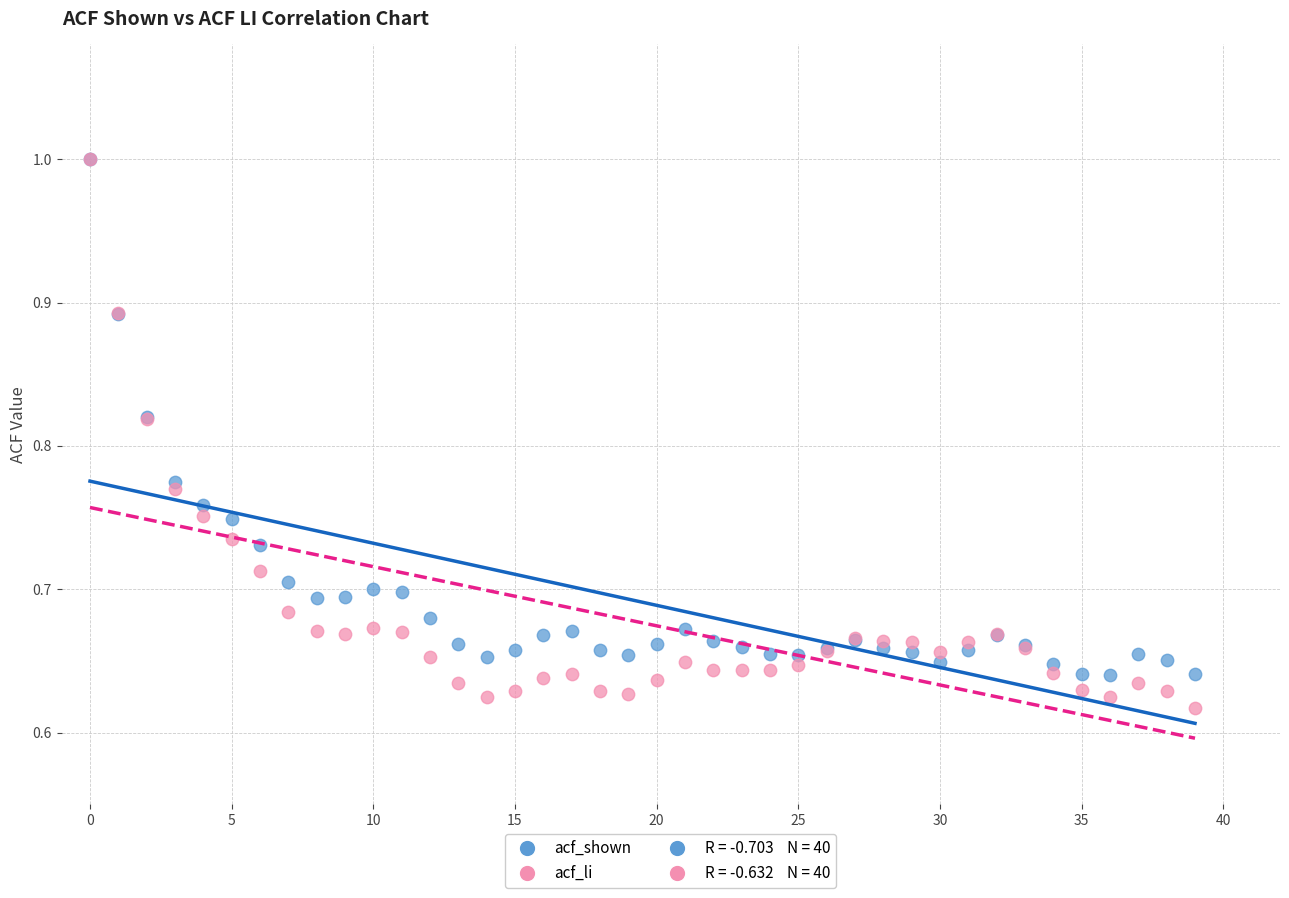

Which series reaches the minimum Y coordinate?

acf_li